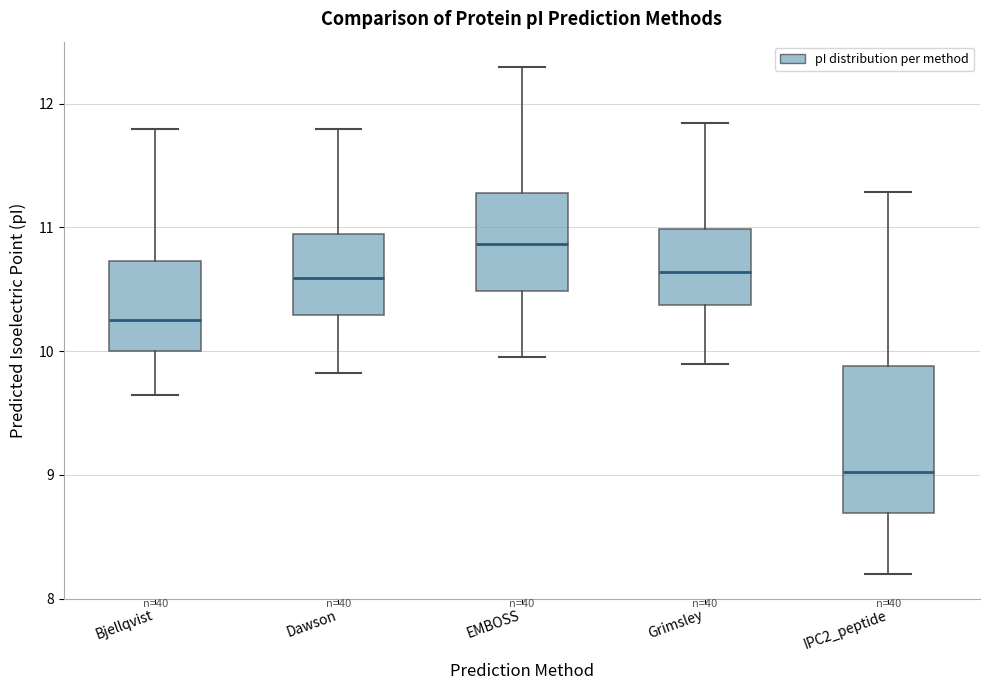

Reading left to right, read every box against the y-axis: the position of its median line, the range the box covers, and the ends of its whiskers. The values are not printed on the chart, so give them approximately, as read against the axis.

Bjellqvist: median 10.2, box 10.0 to 10.7, whiskers 9.6 to 11.8
Dawson: median 10.6, box 10.3 to 10.9, whiskers 9.8 to 11.8
EMBOSS: median 10.9, box 10.5 to 11.3, whiskers 10.0 to 12.3
Grimsley: median 10.6, box 10.4 to 11.0, whiskers 9.9 to 11.8
IPC2_peptide: median 9.0, box 8.7 to 9.9, whiskers 8.2 to 11.3